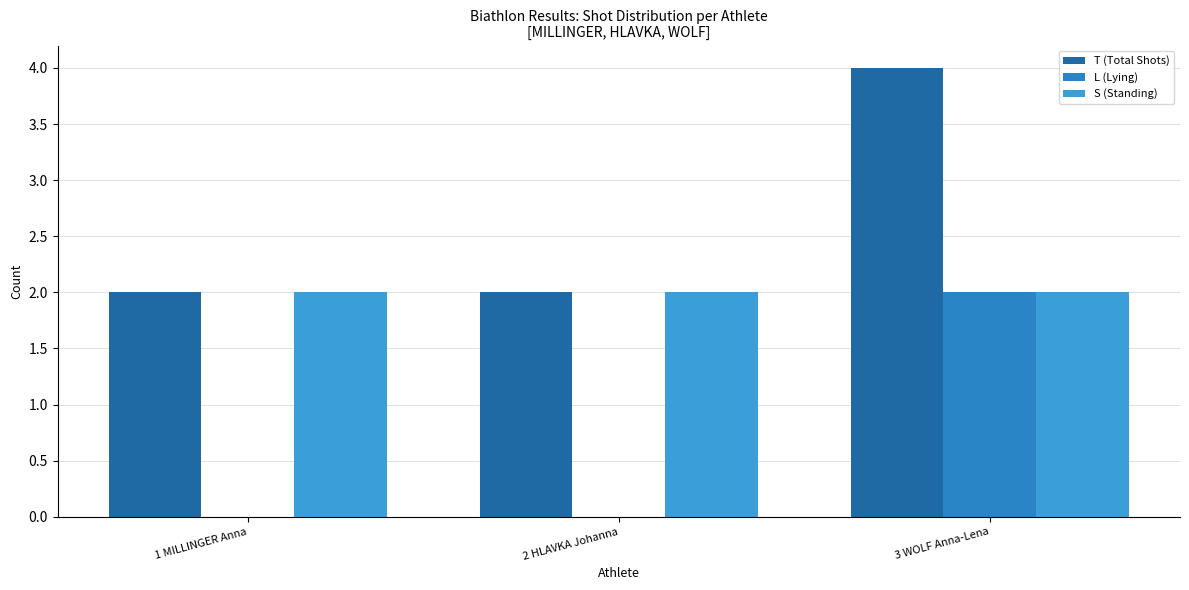

Which category has the highest value in the T (Total Shots) series?

3 WOLF Anna-Lena